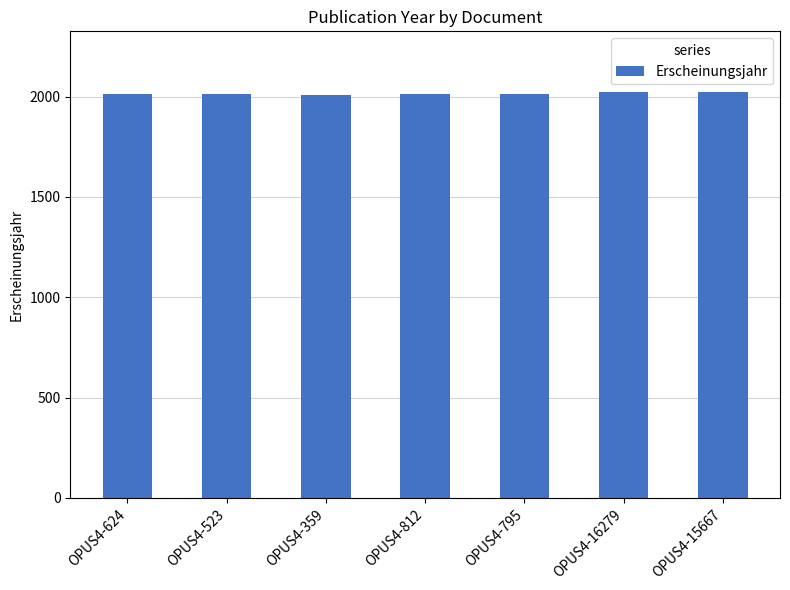

What is the change in value from OPUS4-624 to OPUS4-795?

+2